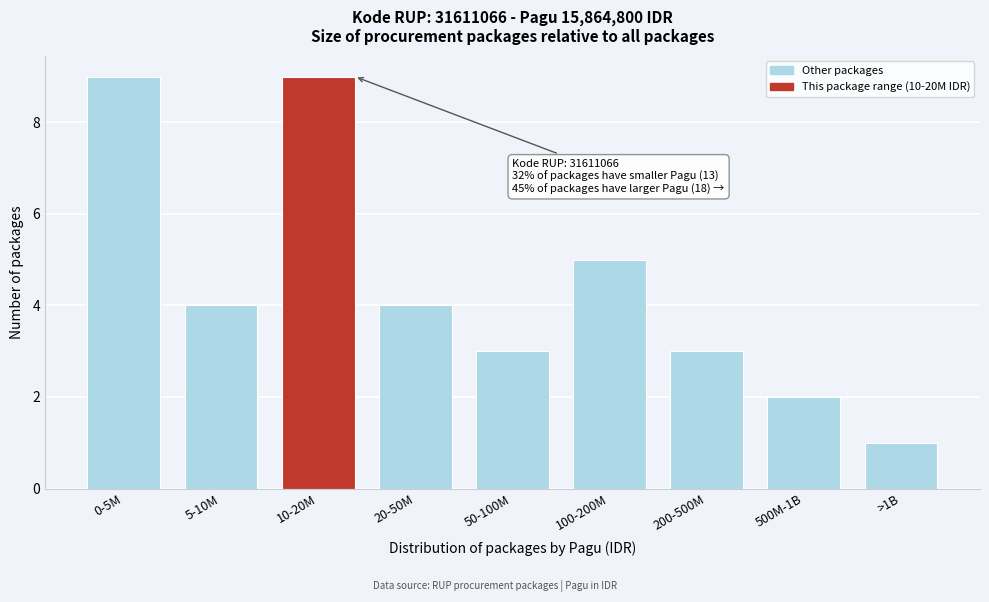

Reading left to right, list all the values displayed in this chart.

0-5M=9	5-10M=4	10-20M=9	20-50M=4	50-100M=3	100-200M=5	200-500M=3	500M-1B=2	>1B=1